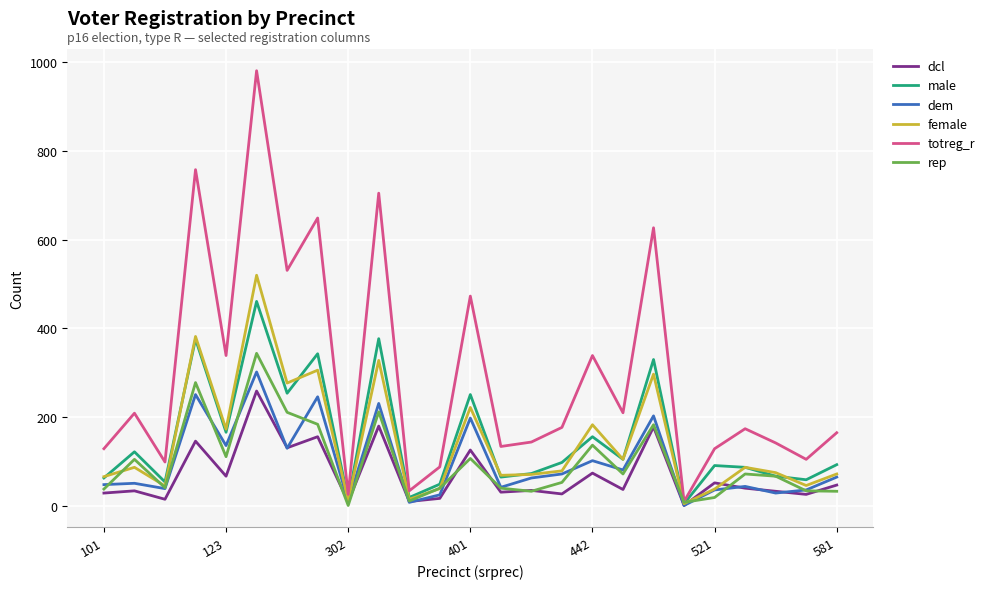

What is the maximum value shown in the chart?

981